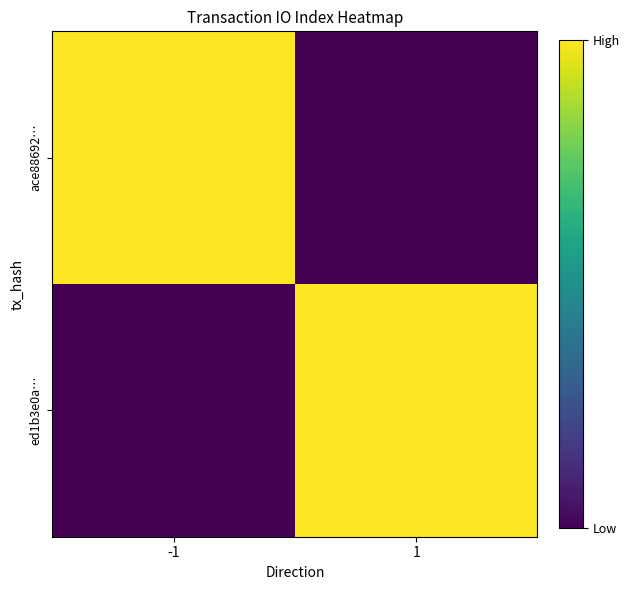

What is the total value across all series at -1?

19